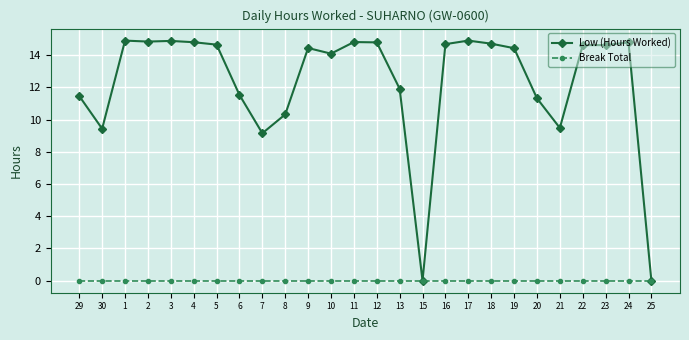

Rank the series by their maximum value, from highest to lowest.

Low (Hours Worked), Break Total